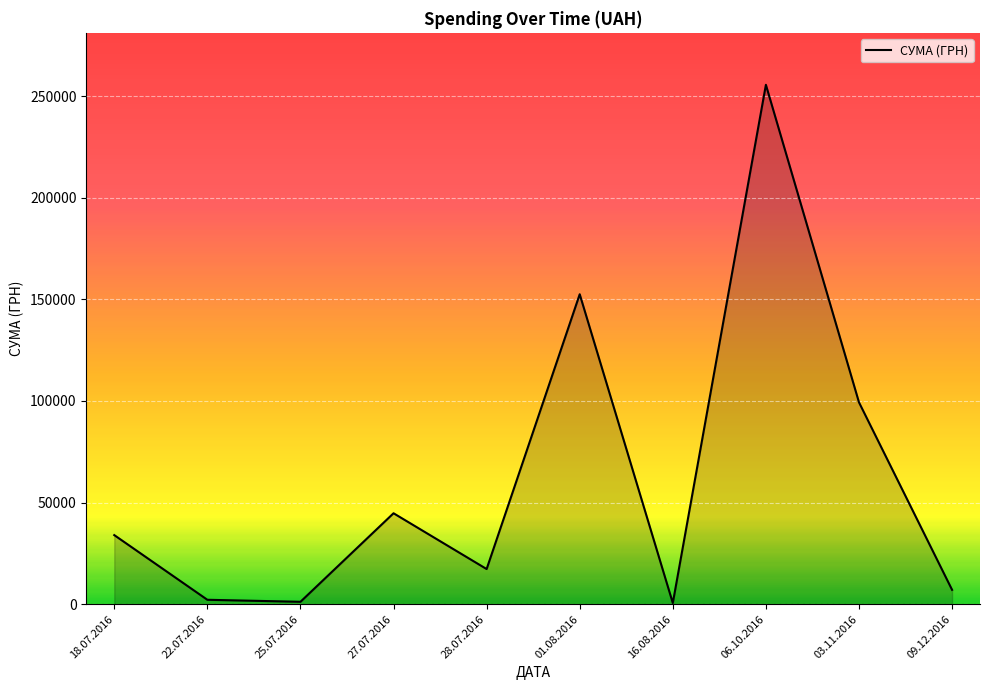

What is the approximate value at 27.07.2016?

44757.0